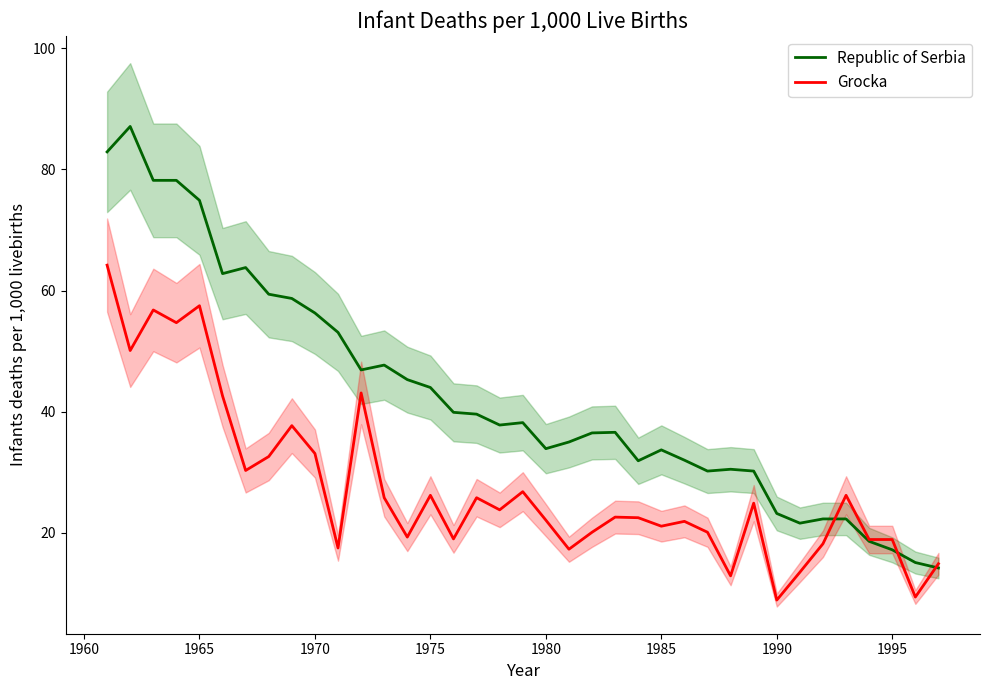

What are all the series names shown in the legend?

Republic of Serbia, Grocka